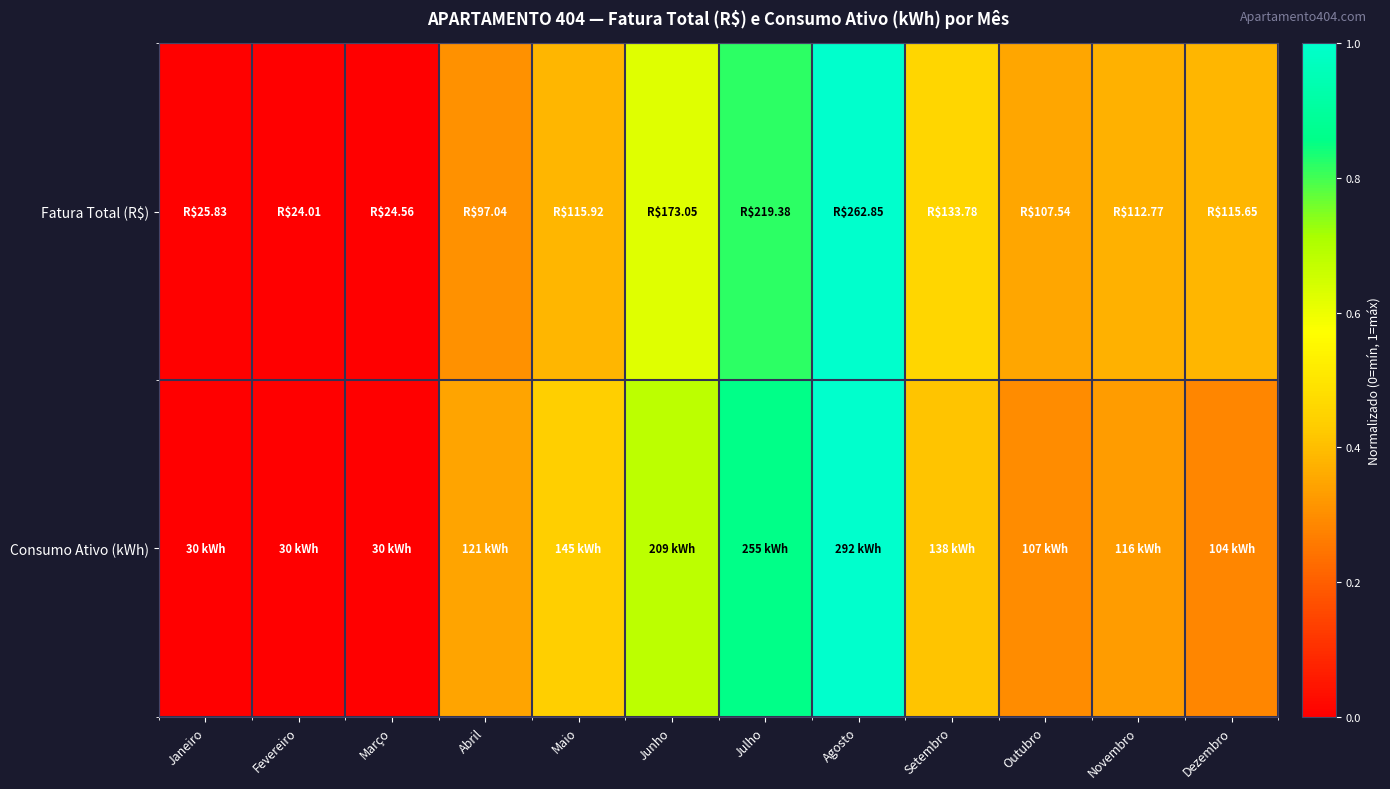

Which series has the largest total across all categories?

Fatura Total (R$)